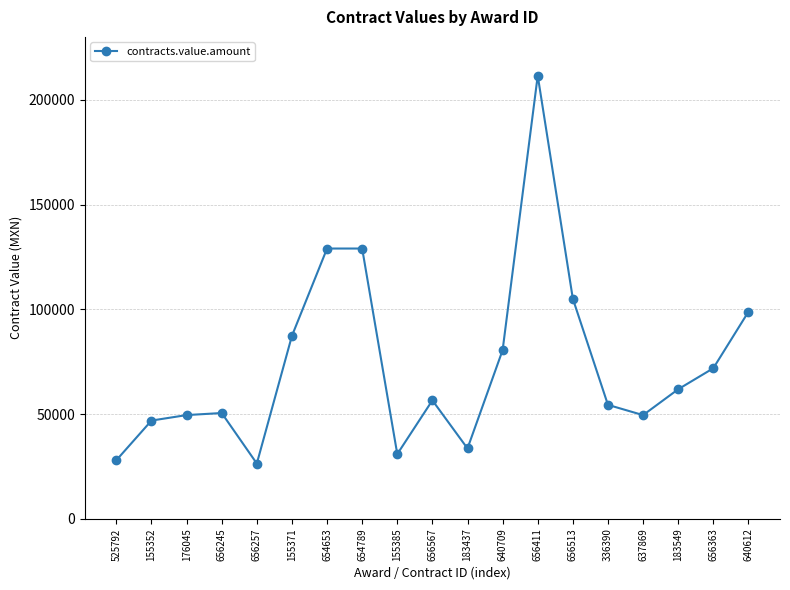

Where is the first local minimum?

656257